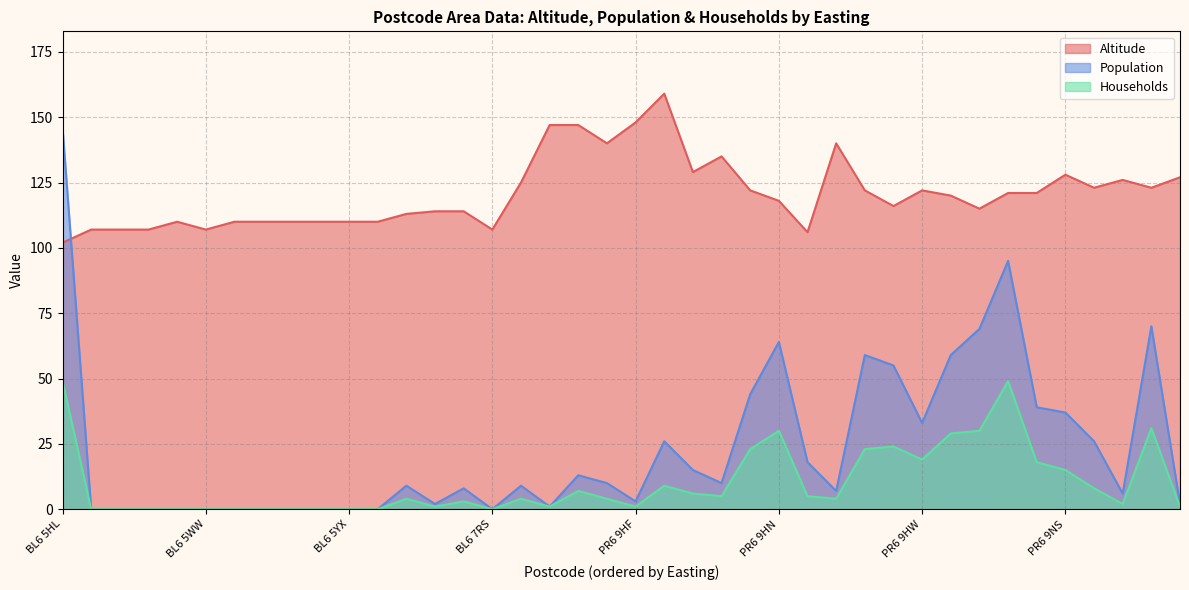

Which series changed the most between PR6 9HH and PR6 9HQ?

Altitude